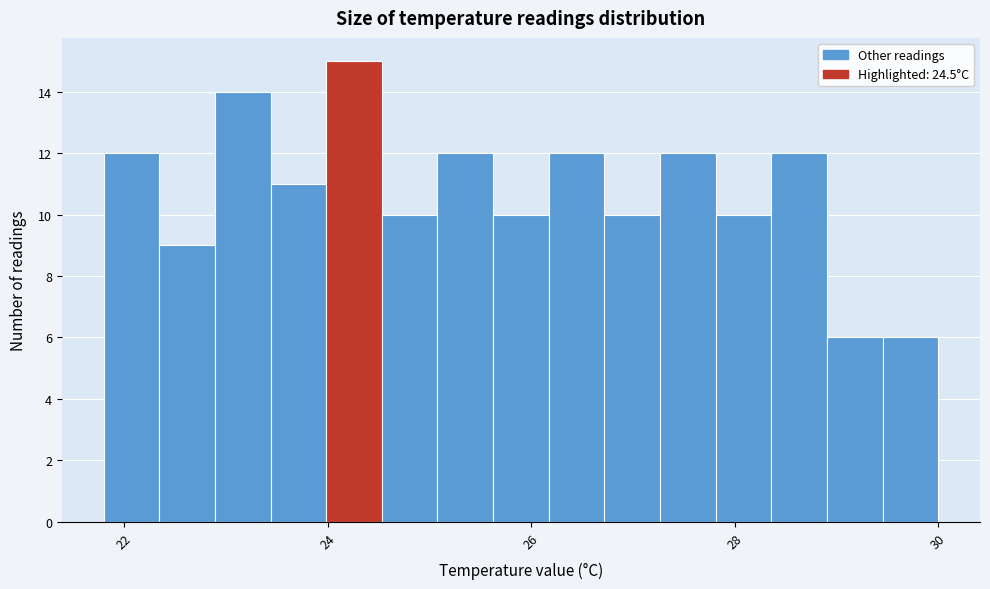

Read against the x-axis, roughly where is the centre of the tallest bar?

24.2